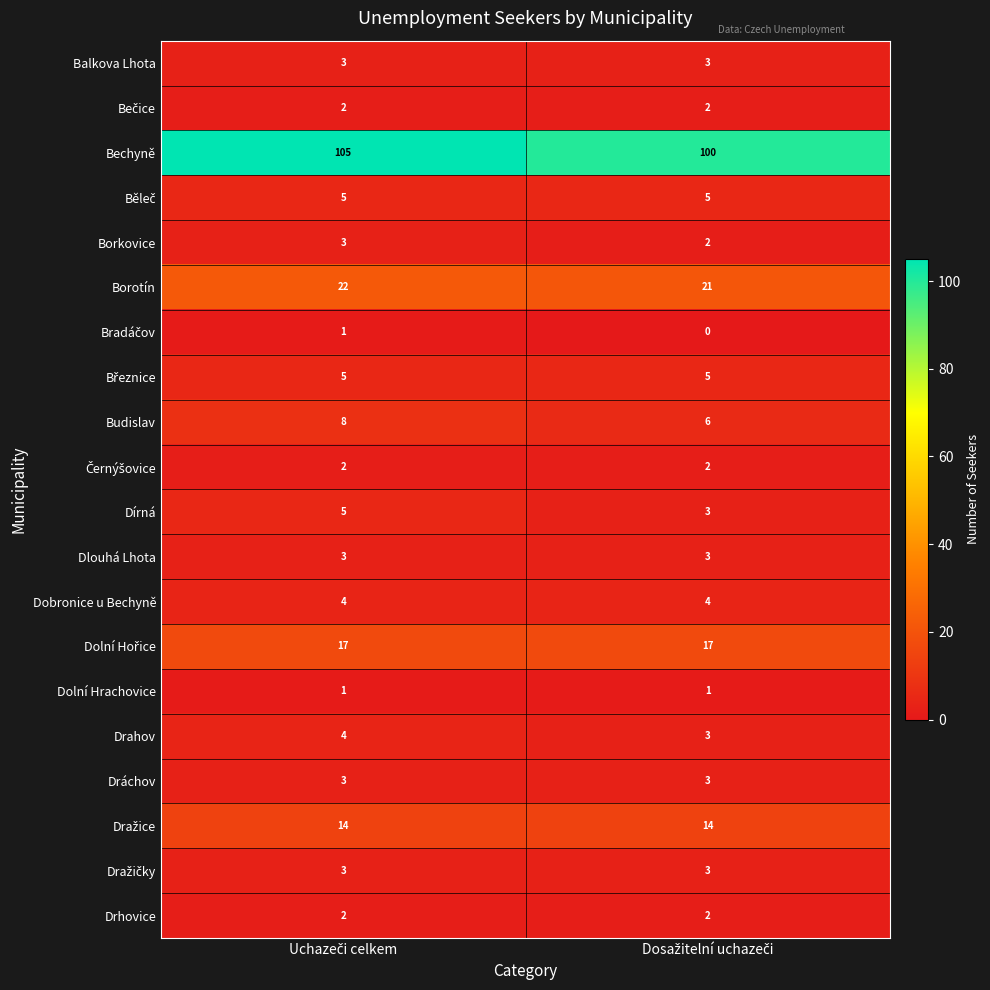

How many data points does each series have?

2